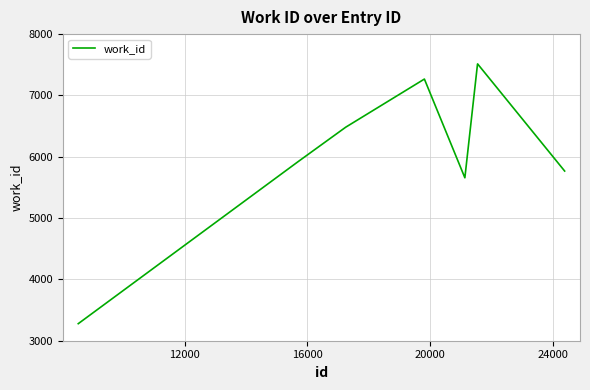

What is the sum of all values?

49397